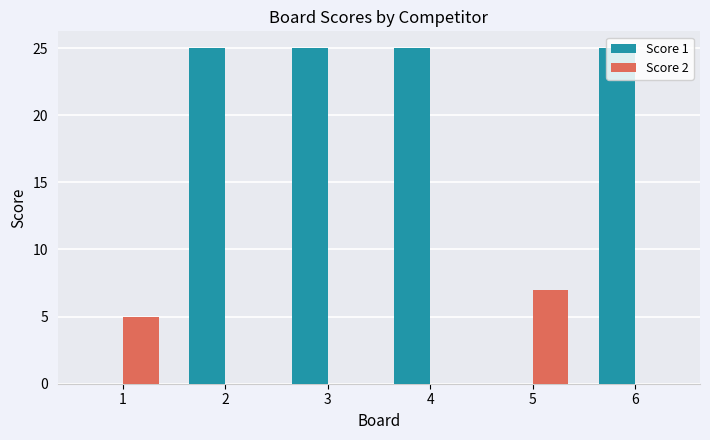

Which series has the largest total across all categories?

Score 1